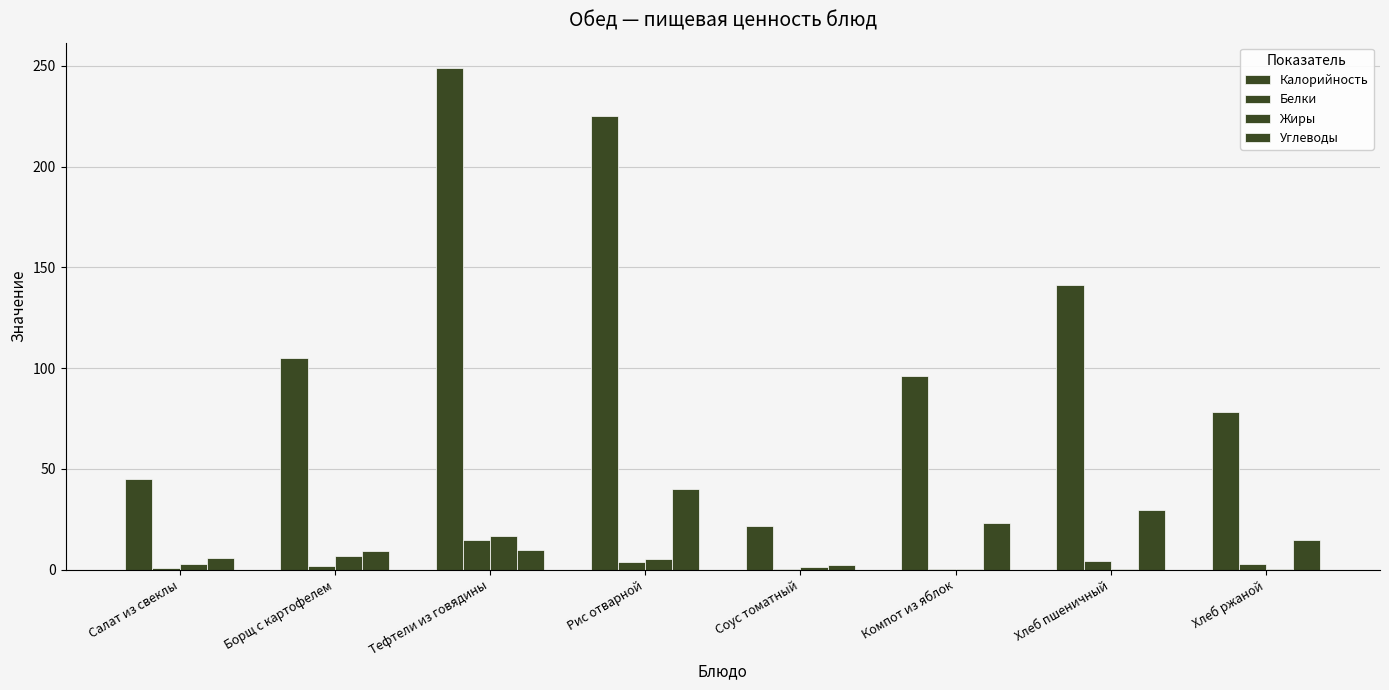

The value of Белки at Рис отварной is 3.9. True or false?

True